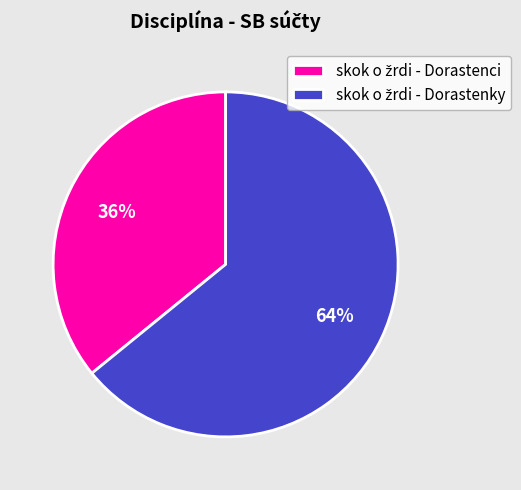

Is there any slice that represents more than half of the pie?

Yes